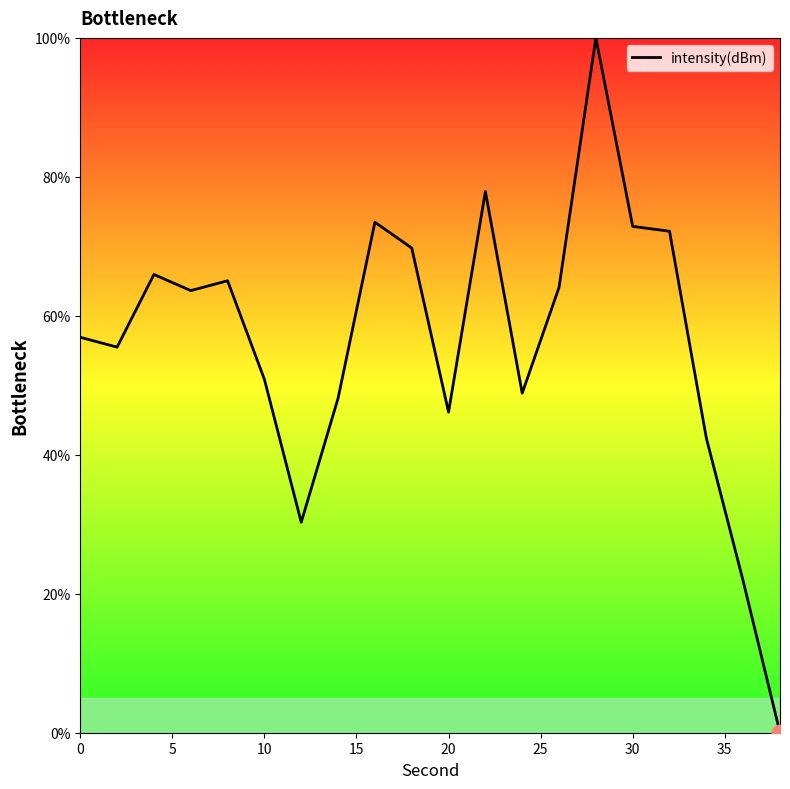

What is the greatest value displayed?

100.0